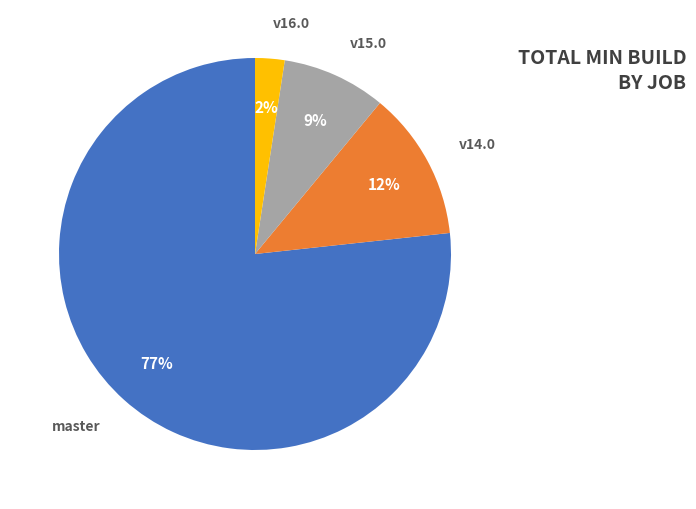

Is there a majority slice in this chart?

Yes